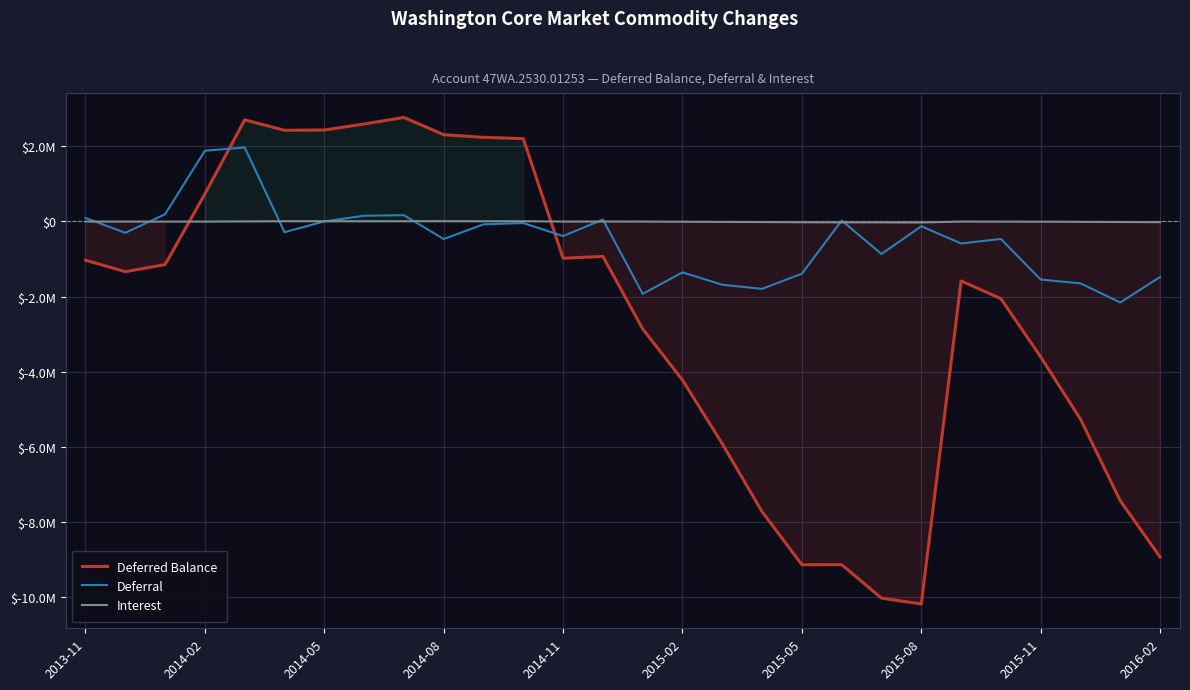

List the series in order of their peak value, lowest first.

Interest, Deferral, Deferred Balance